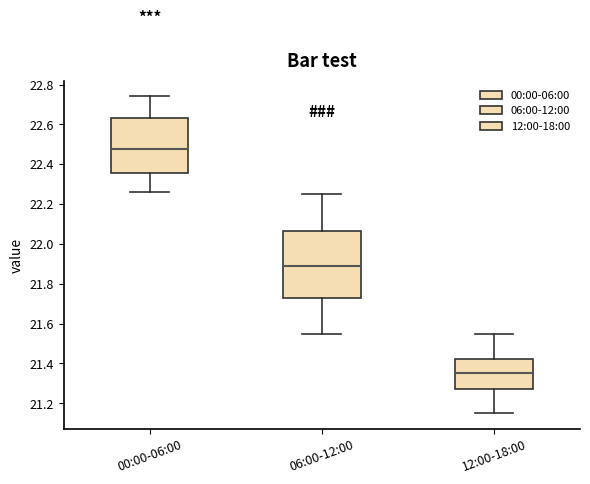

Reading left to right, read every box against the y-axis: the position of its median line, the range the box covers, and the ends of its whiskers. The values are not printed on the chart, so give them approximately, as read against the axis.

00:00-06:00: median 22.48, box 22.36 to 22.64, whiskers 22.26 to 22.74
06:00-12:00: median 21.90, box 21.72 to 22.06, whiskers 21.56 to 22.26
12:00-18:00: median 21.36, box 21.28 to 21.42, whiskers 21.16 to 21.56